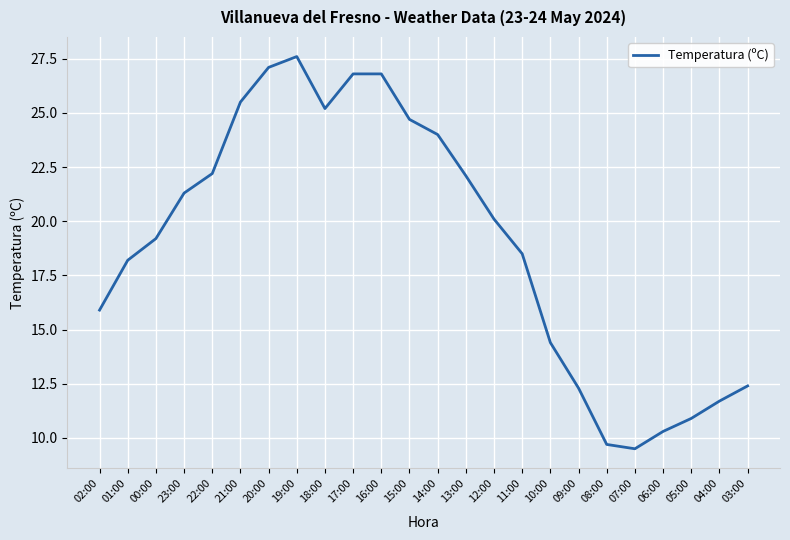

Reading left to right, transcribe all the data shown in this chart.

02:00=15.9	01:00=18.2	00:00=19.2	23:00=21.3	22:00=22.2	21:00=25.5	20:00=27.1	19:00=27.6	18:00=25.2	17:00=26.8	16:00=26.8	15:00=24.7	14:00=24.0	13:00=22.1	12:00=20.1	11:00=18.5	10:00=14.4	09:00=12.3	08:00=9.7	07:00=9.5	06:00=10.3	05:00=10.9	04:00=11.7	03:00=12.4